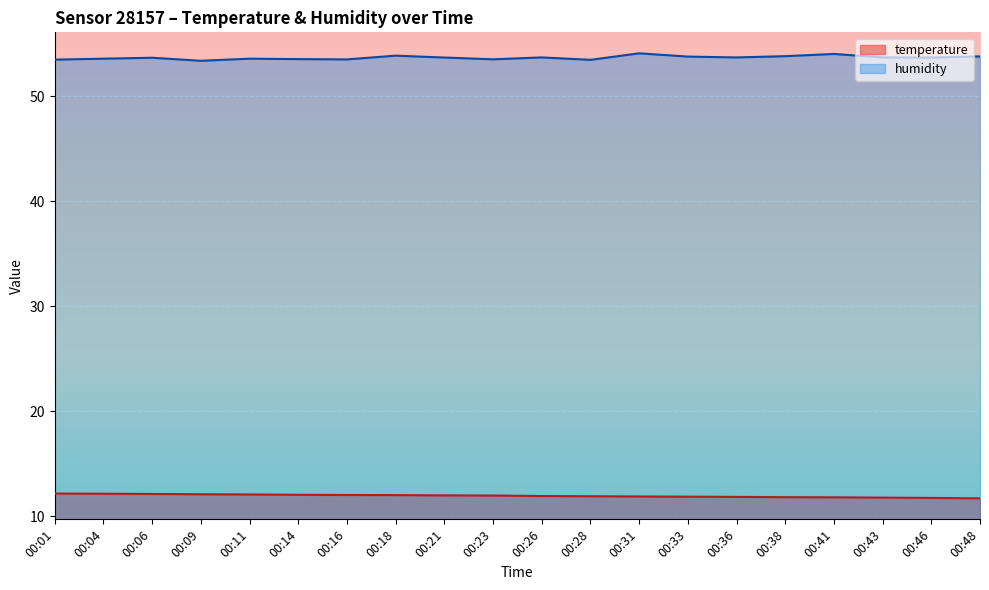

How many series are shown in this chart?

2